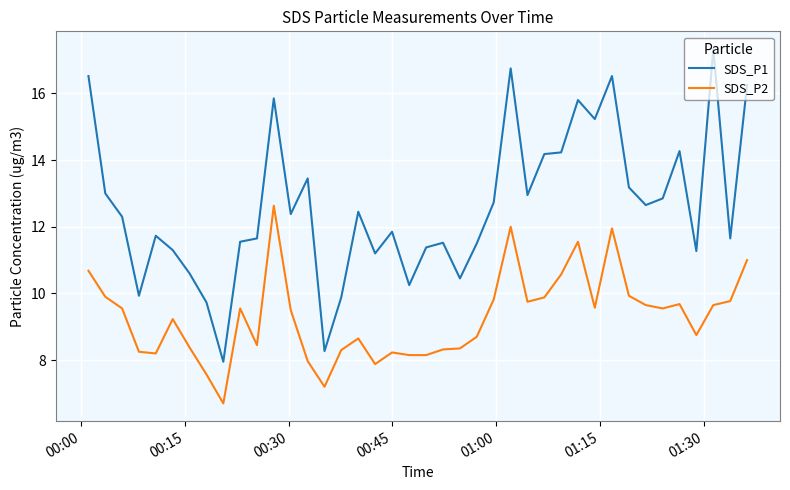

List the series in order of their peak value, lowest first.

SDS_P2, SDS_P1